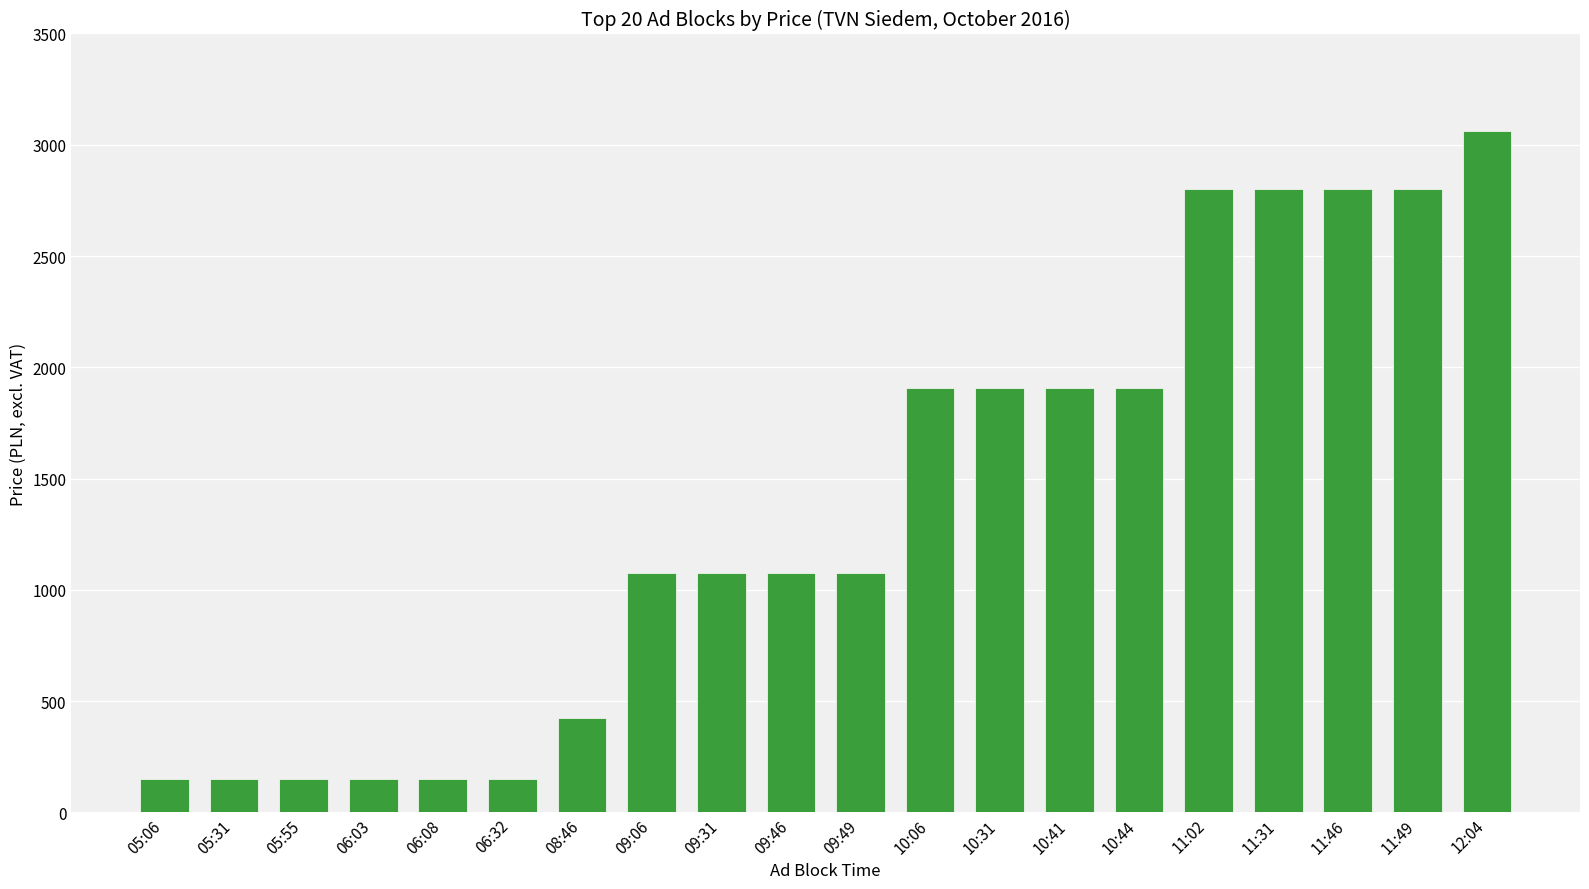

Approximately how many times larger is the value at 09:49 compared to 06:03?

7.2